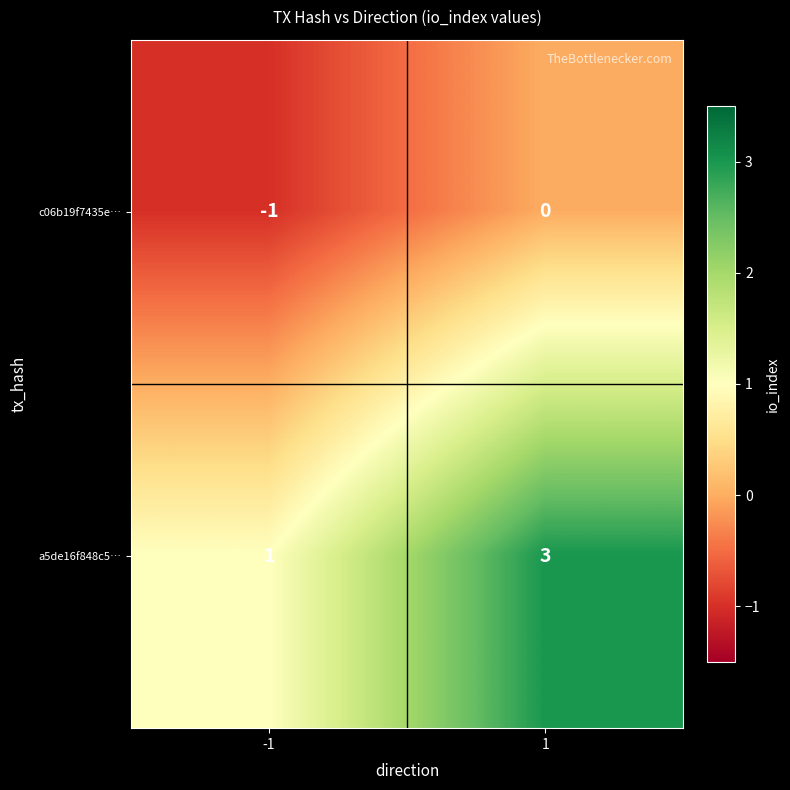

What is the spread (max minus min) of values at -1?

2